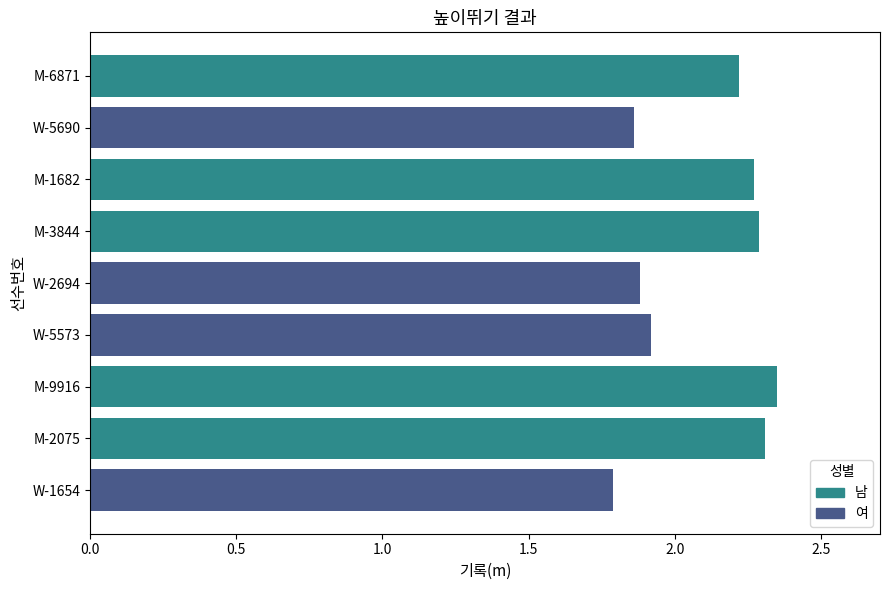

Is it true that the value at M-9916 is 3.1?

False